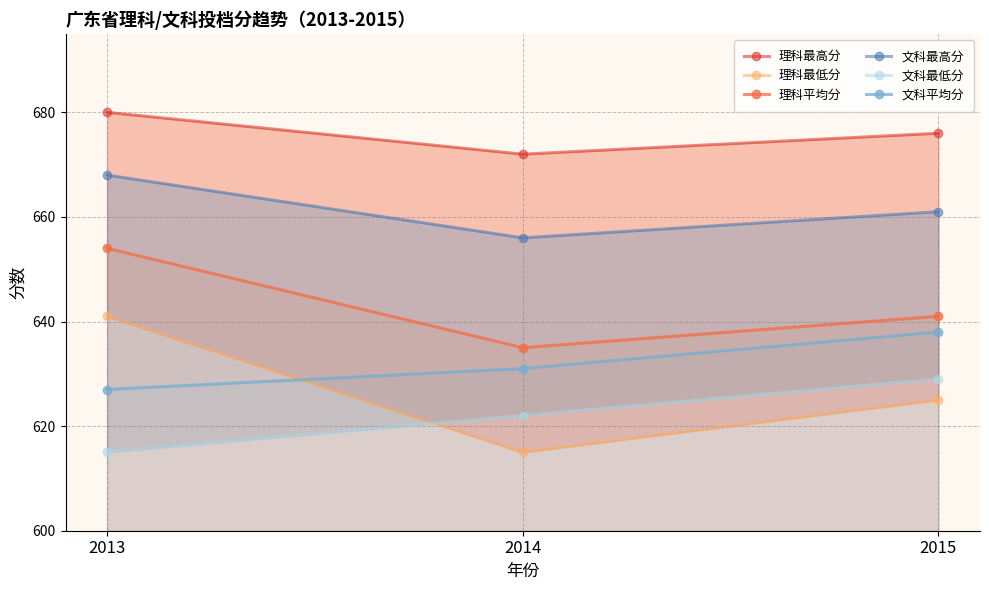

What are all the series names shown in the legend?

理科最高分, 理科最低分, 理科平均分, 文科最高分, 文科最低分, 文科平均分